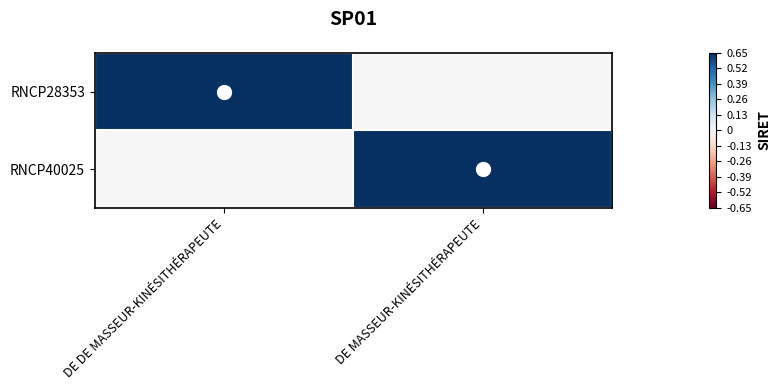

At how many categories does at least one series exceed 0?

2